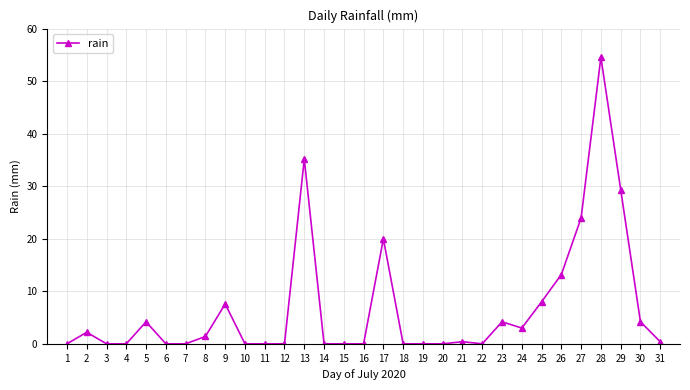

Is it true that the value at 2 is 2.2?

True